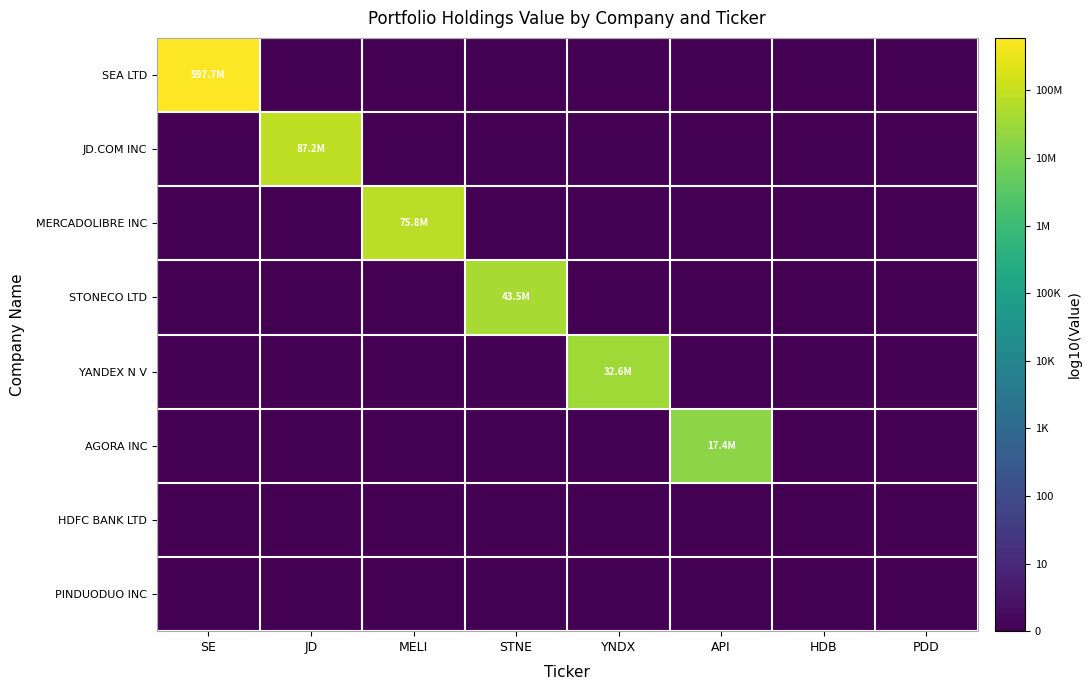

Reading left to right, list all the values displayed in this chart.

SEA LTD: SE=8.8	JD=0.0	MELI=0.0	STNE=0.0	YNDX=0.0	API=0.0	HDB=0.0	PDD=0.0
JD.COM INC: SE=0.0	JD=7.9	MELI=0.0	STNE=0.0	YNDX=0.0	API=0.0	HDB=0.0	PDD=0.0
MERCADOLIBRE INC: SE=0.0	JD=0.0	MELI=7.9	STNE=0.0	YNDX=0.0	API=0.0	HDB=0.0	PDD=0.0
STONECO LTD: SE=0.0	JD=0.0	MELI=0.0	STNE=7.6	YNDX=0.0	API=0.0	HDB=0.0	PDD=0.0
YANDEX N V: SE=0.0	JD=0.0	MELI=0.0	STNE=0.0	YNDX=7.5	API=0.0	HDB=0.0	PDD=0.0
AGORA INC: SE=0.0	JD=0.0	MELI=0.0	STNE=0.0	YNDX=0.0	API=7.2	HDB=0.0	PDD=0.0
HDFC BANK LTD: SE=0.0	JD=0.0	MELI=0.0	STNE=0.0	YNDX=0.0	API=0.0	HDB=0.0	PDD=0.0
PINDUODUO INC: SE=0.0	JD=0.0	MELI=0.0	STNE=0.0	YNDX=0.0	API=0.0	HDB=0.0	PDD=0.0